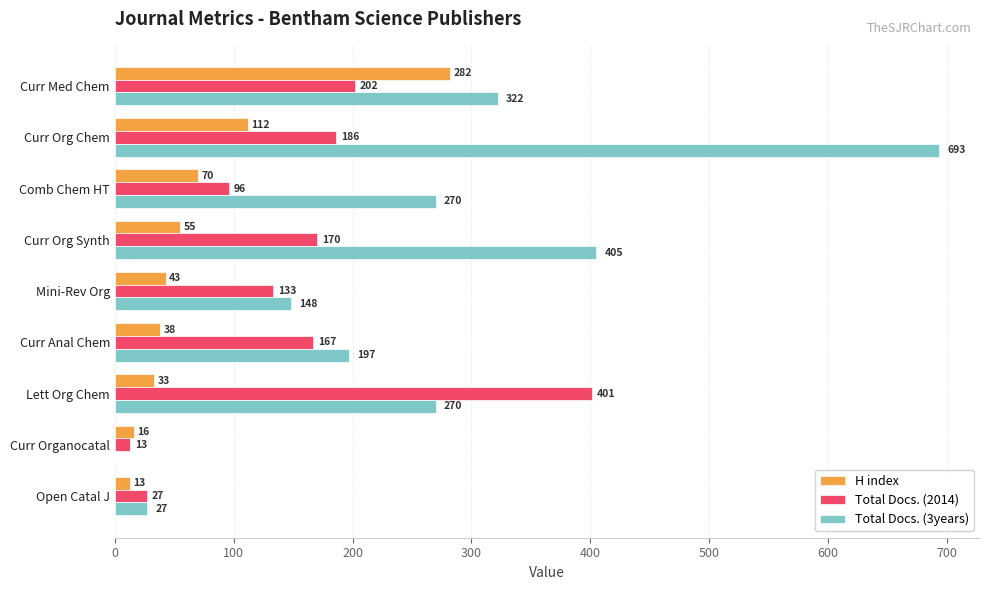

Which series has the largest total across all categories?

Total Docs. (3years)